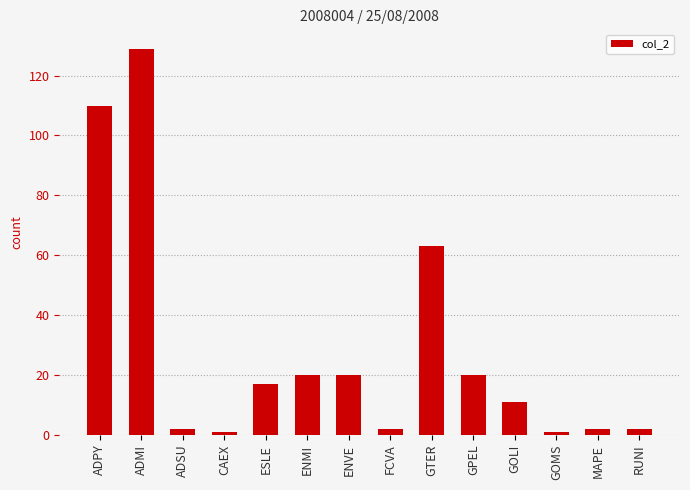

What is the ratio of the value at ESLE to the value at ADPY?

0.2